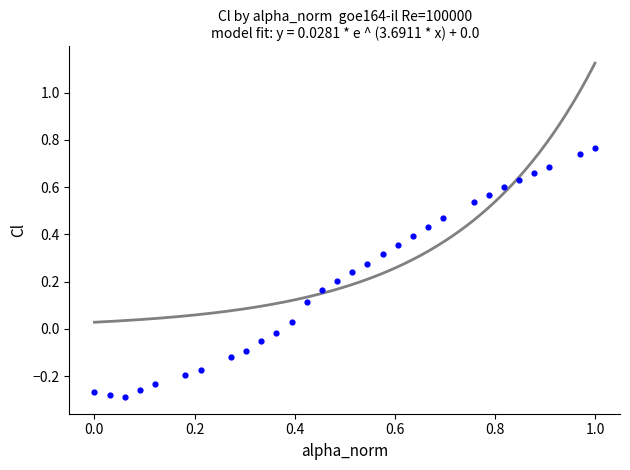

What is the range of X values (max minus min)?

1.0